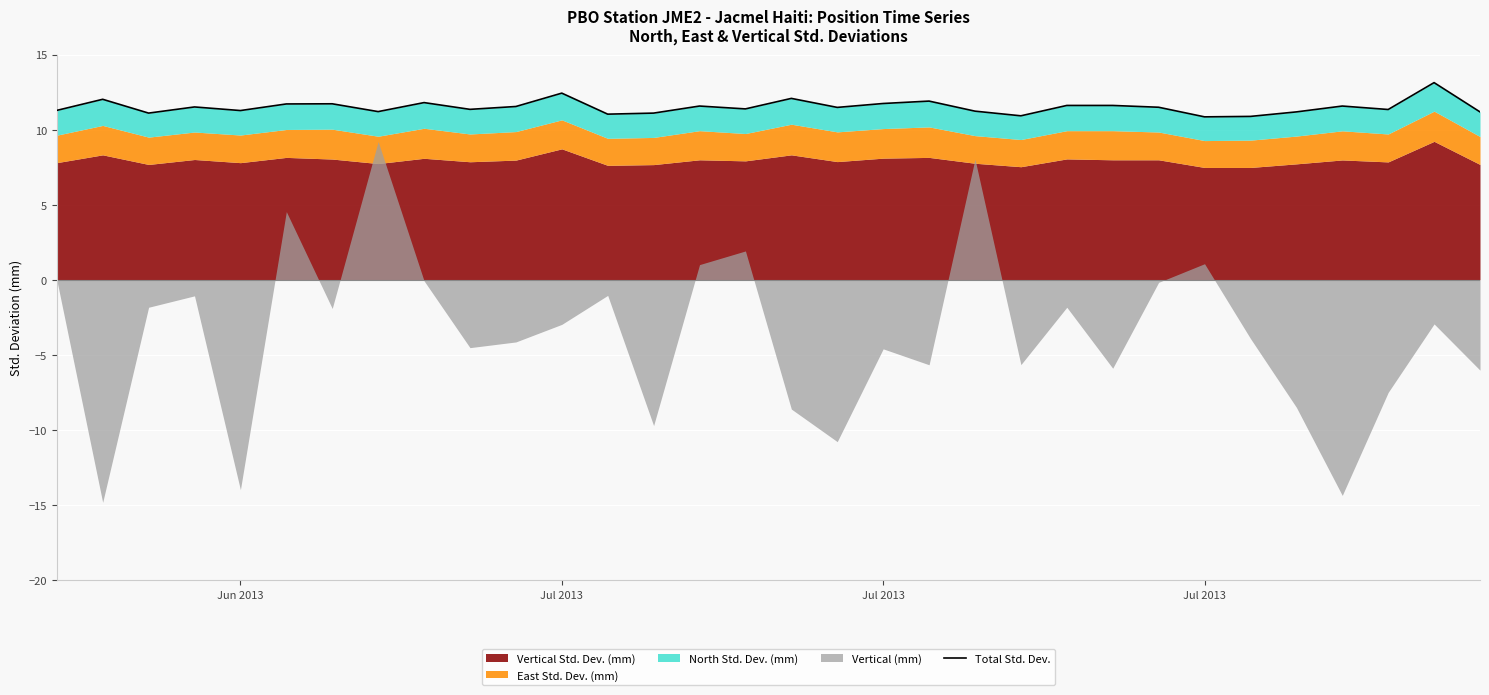

How many interior local valleys (lower than both neighbors) does the data have?

10